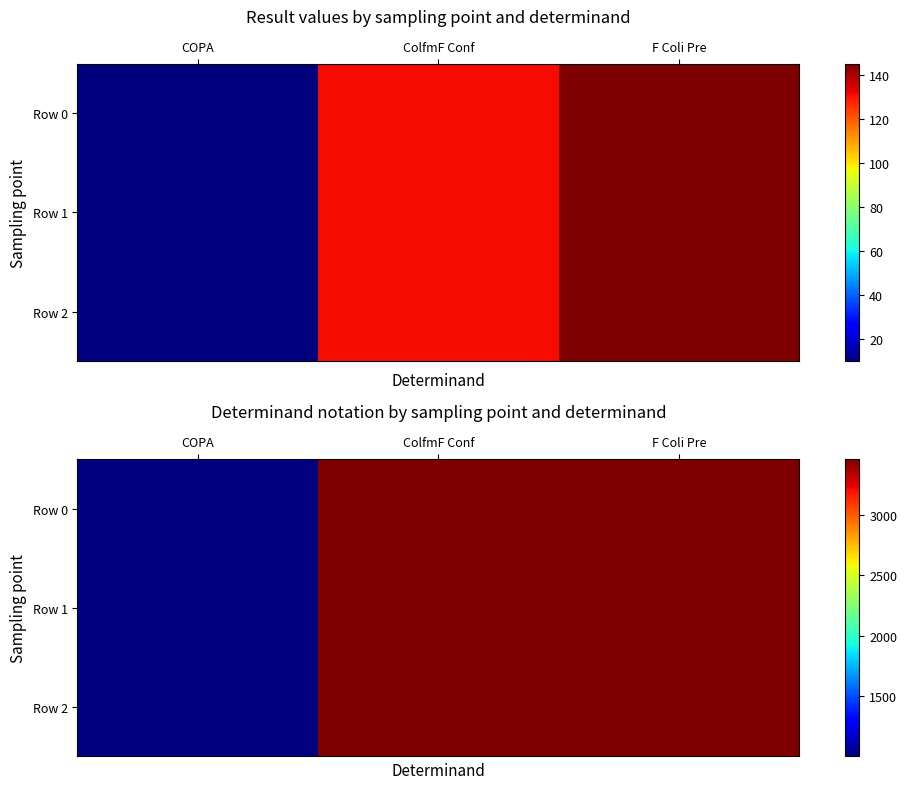

What is the difference between the Row 0 values at F Coli Pre and COPA?

2459